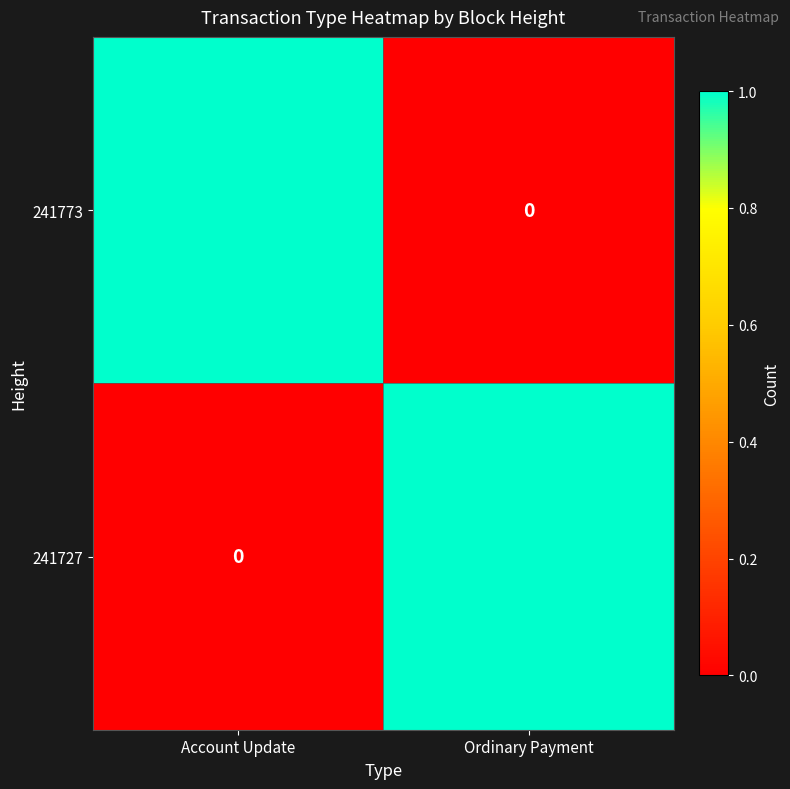

List the labels in order of 241773 value, smallest first.

Ordinary Payment, Account Update